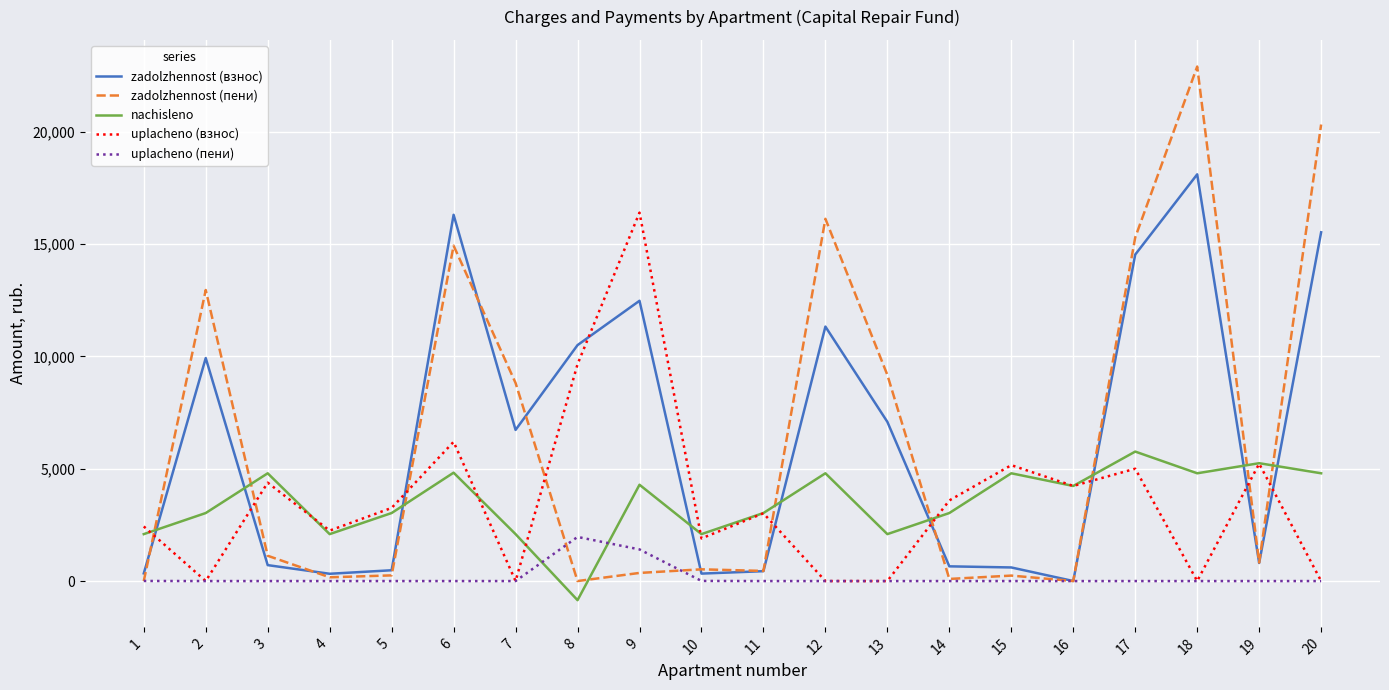

What is the greatest value displayed?

22900.3